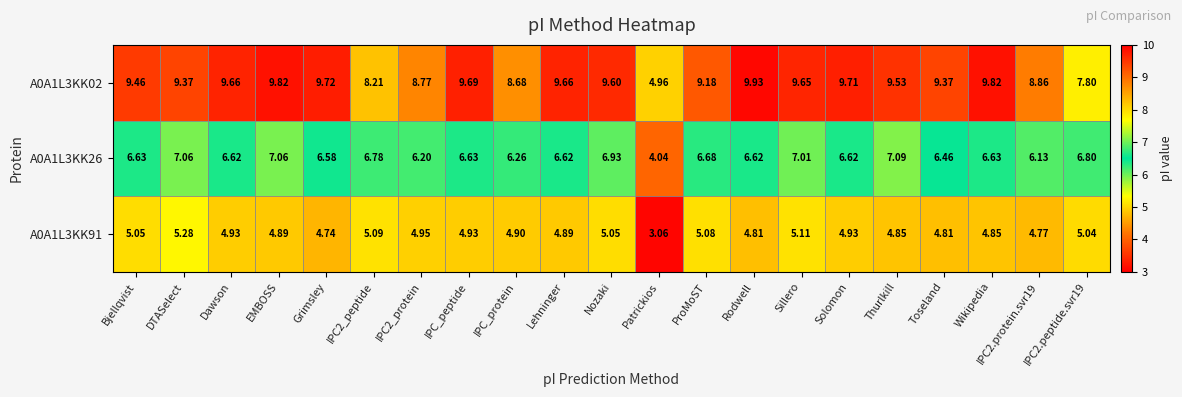

Count the number of data series in this chart.

3